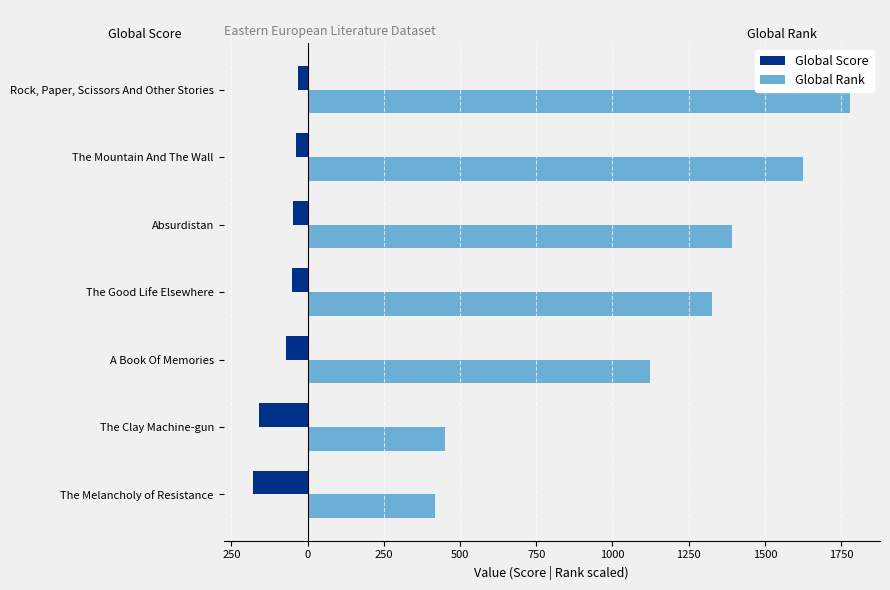

What are all the series names shown in the legend?

Global Score, Global Rank